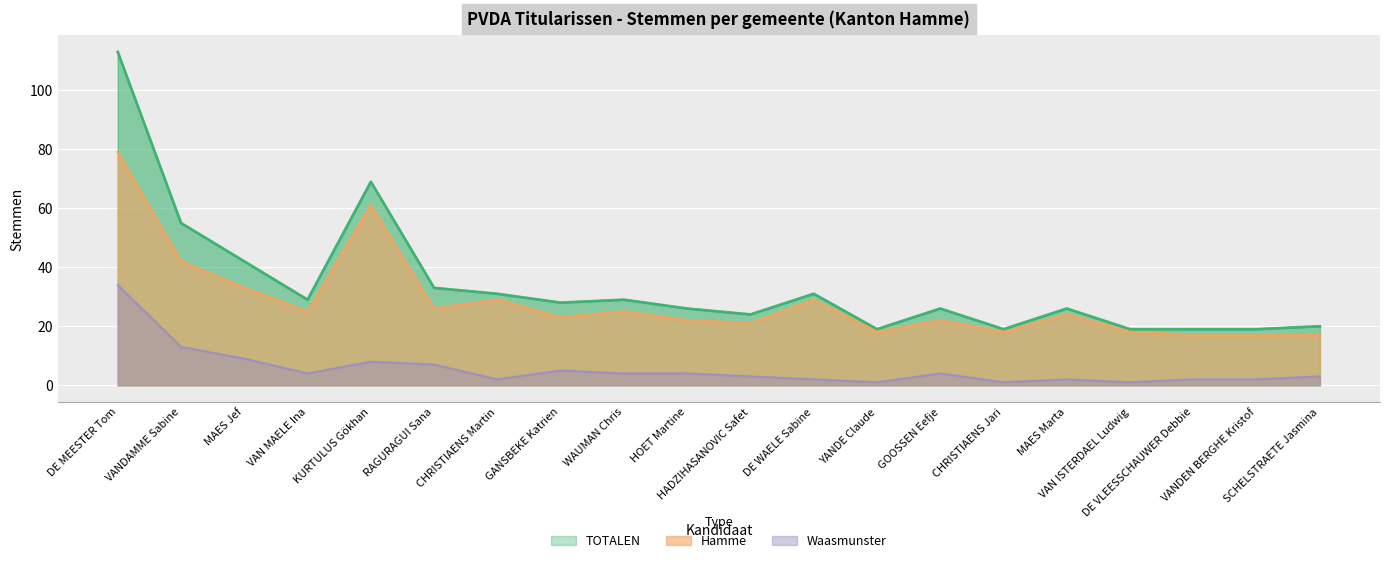

At which label does Hamme reach its minimum?

DE VLEESSCHAUWER Debbie